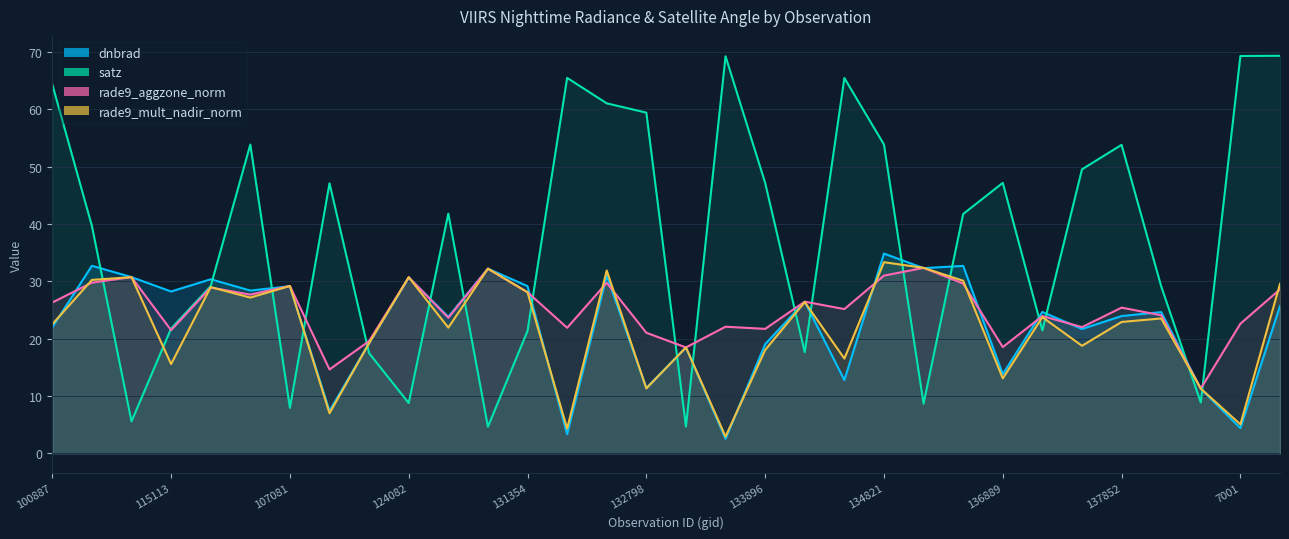

What is the sum of the rade9_mult_nadir_norm values at 123011 and 138230?

30.5